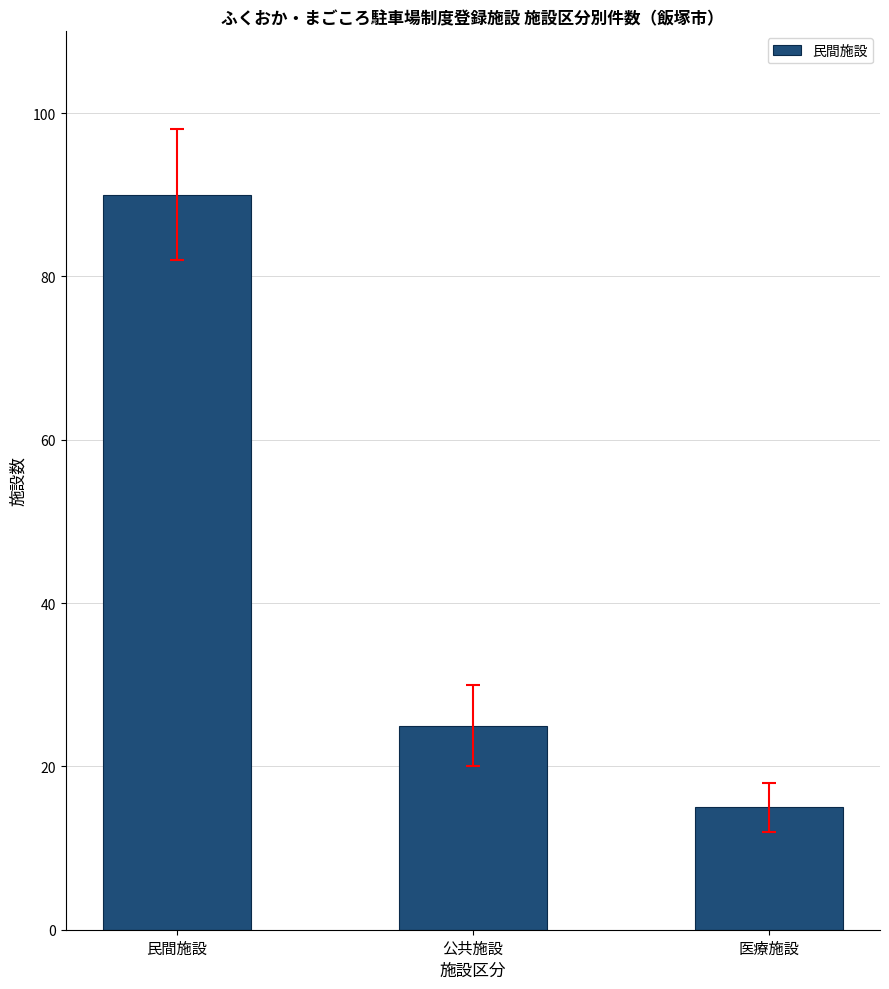

Reading left to right, list all the values displayed in this chart.

90	25	15